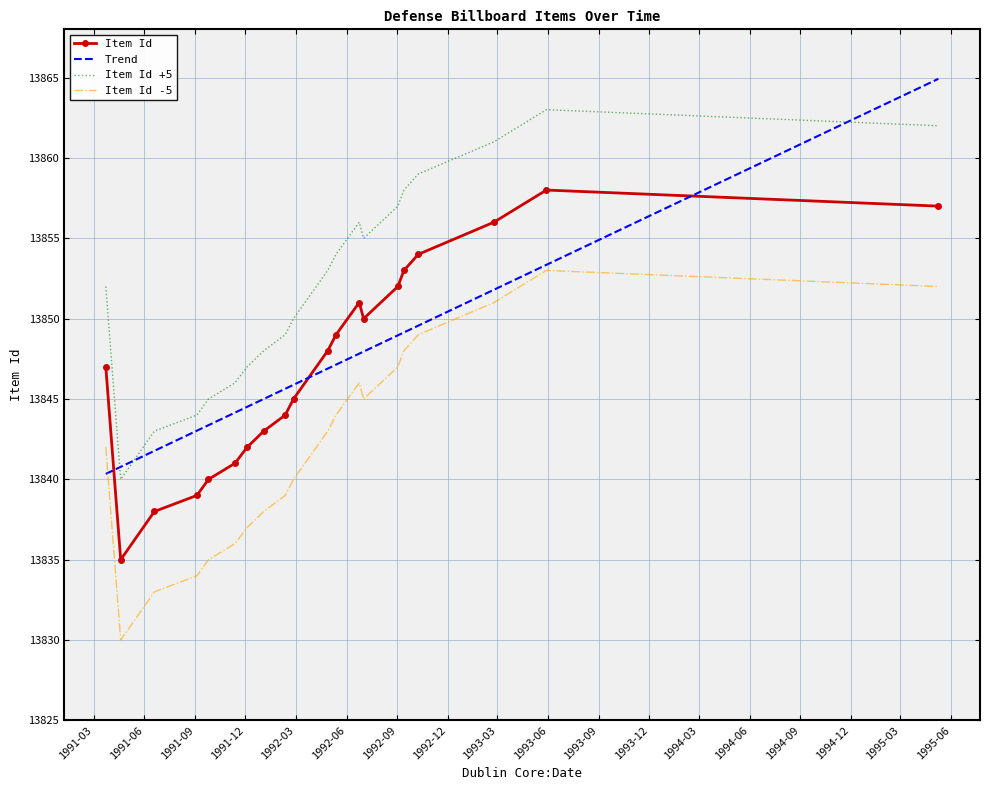

What is the average value?

13847